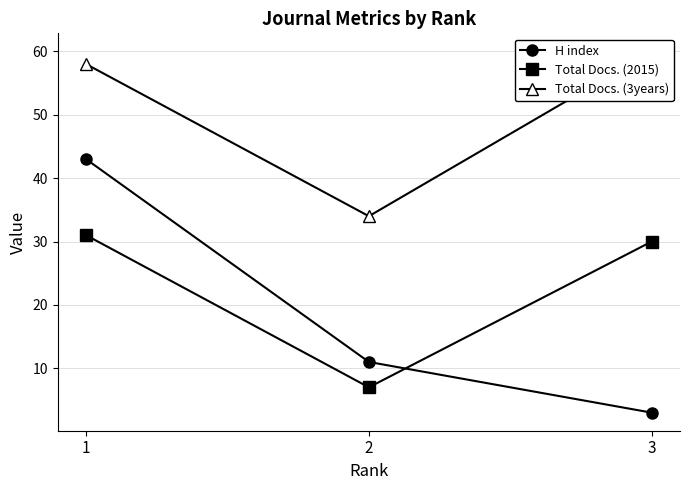

How many values in the Total Docs. (3years) series exceed 58?

1